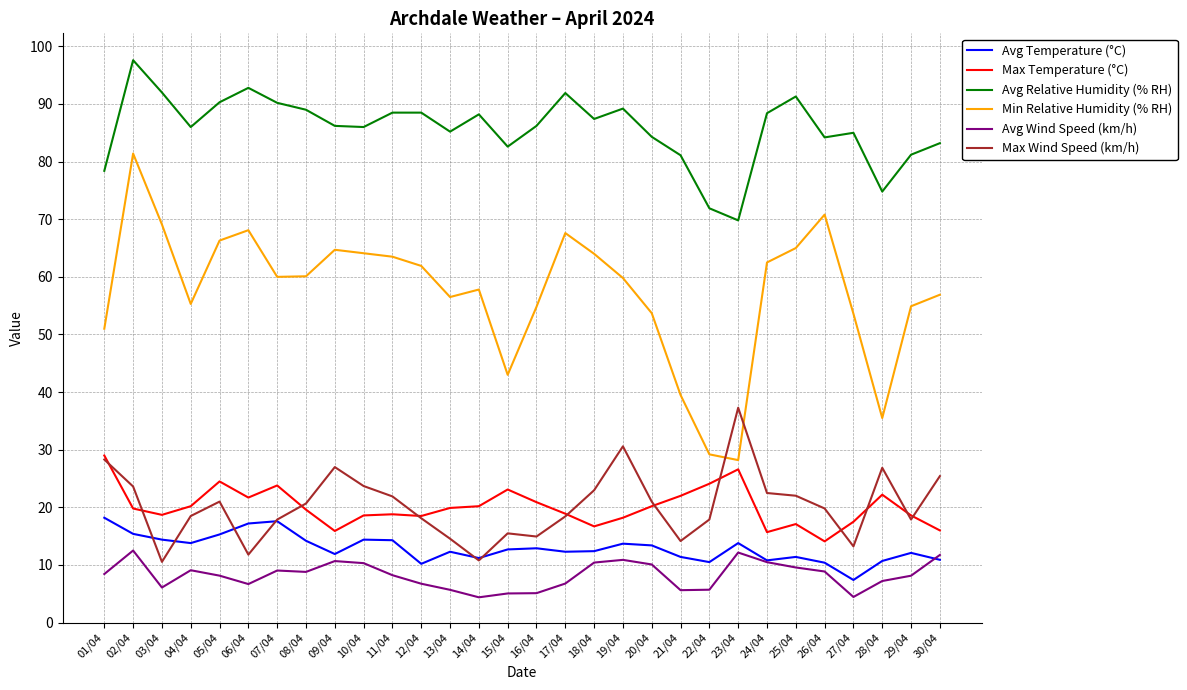

What is the smallest value displayed?

4.4